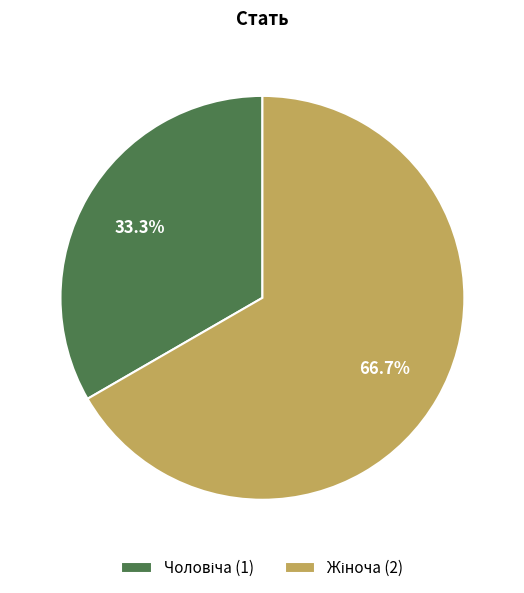

Is there any slice that represents more than half of the pie?

Yes